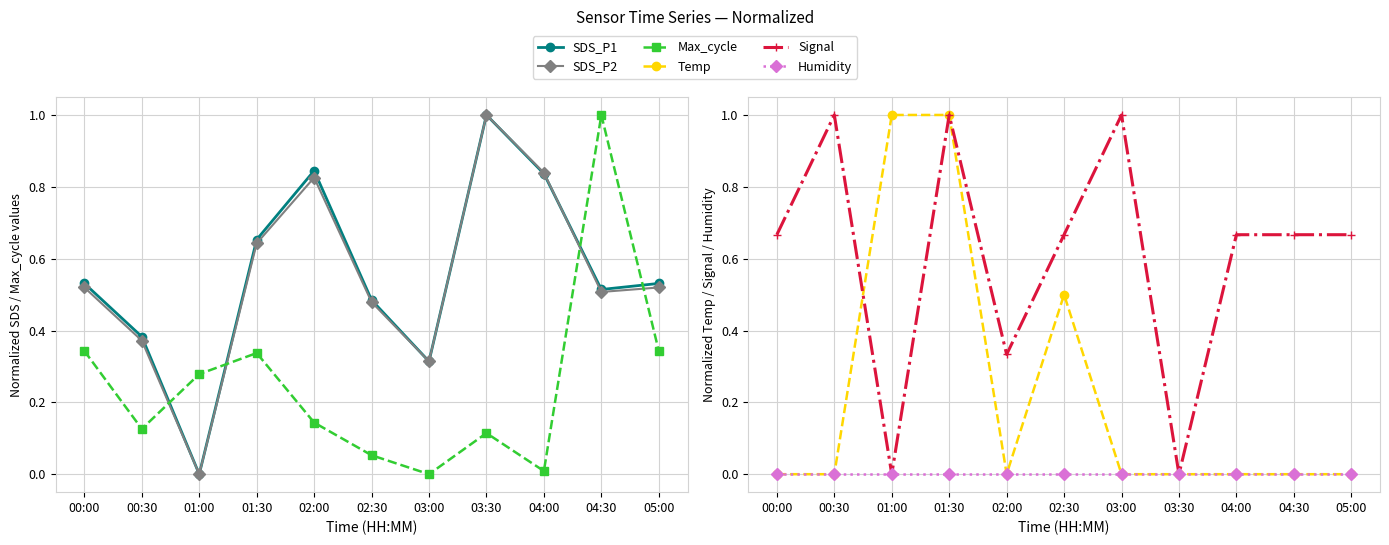

Is the value of Signal at 00:30 greater than the value of Max_cycle at 03:00?

Yes